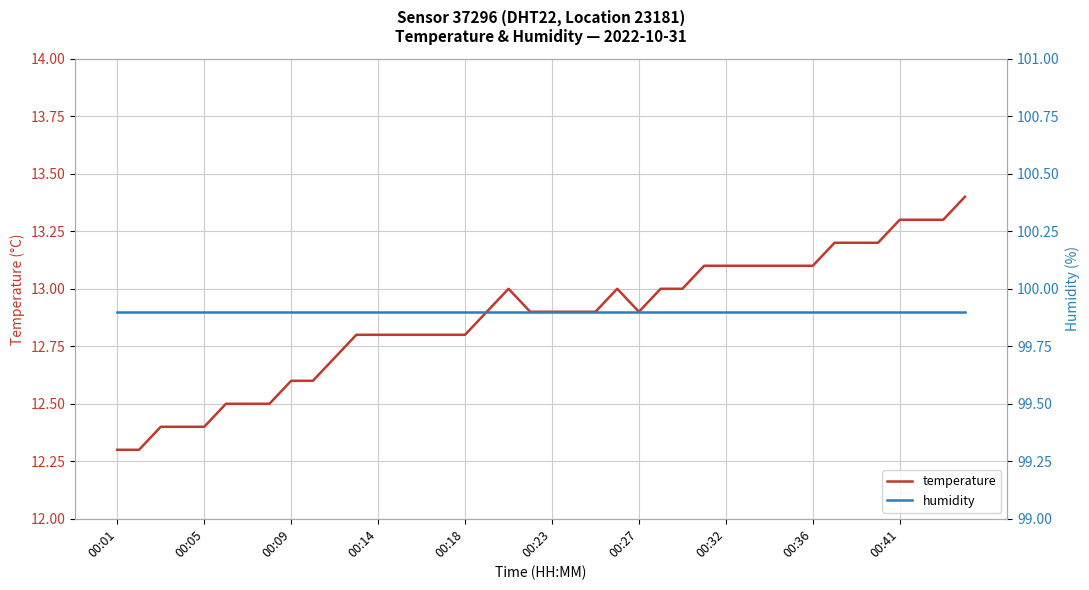

True or false: humidity and temperature intersect in this chart.

False